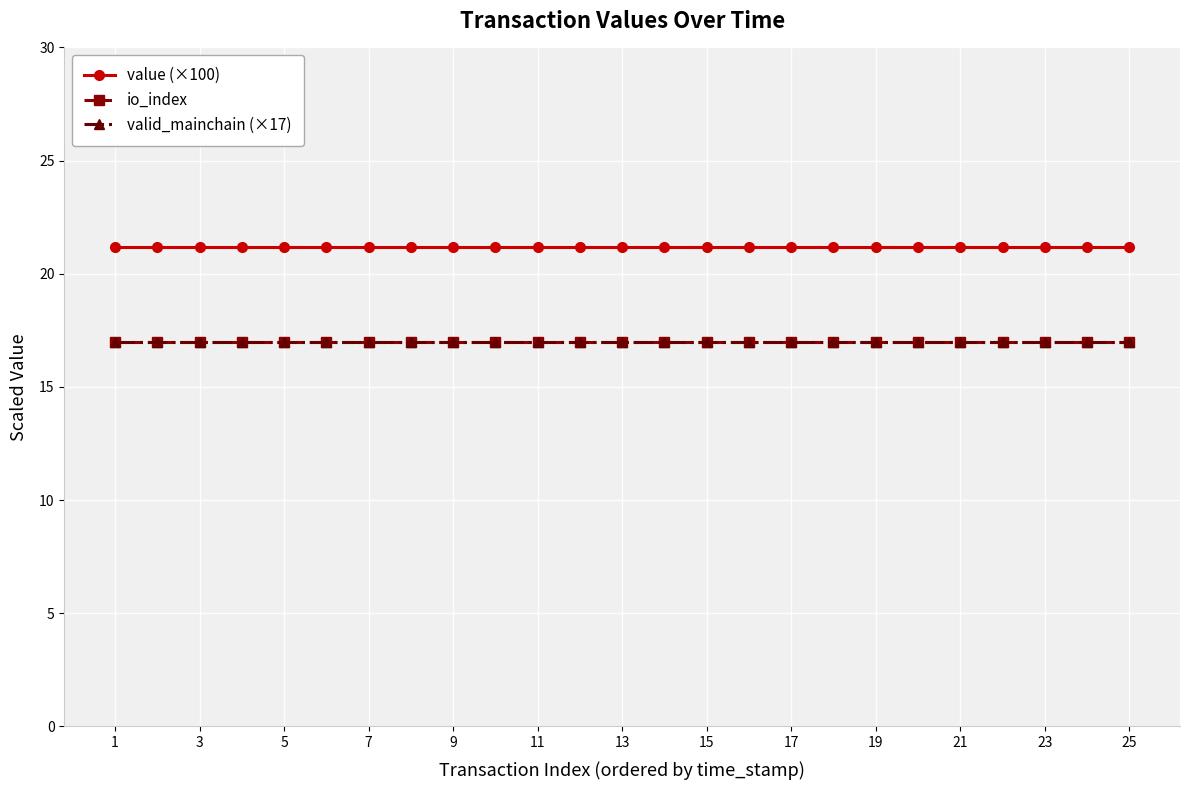

What is the maximum value shown in the chart?

21.2